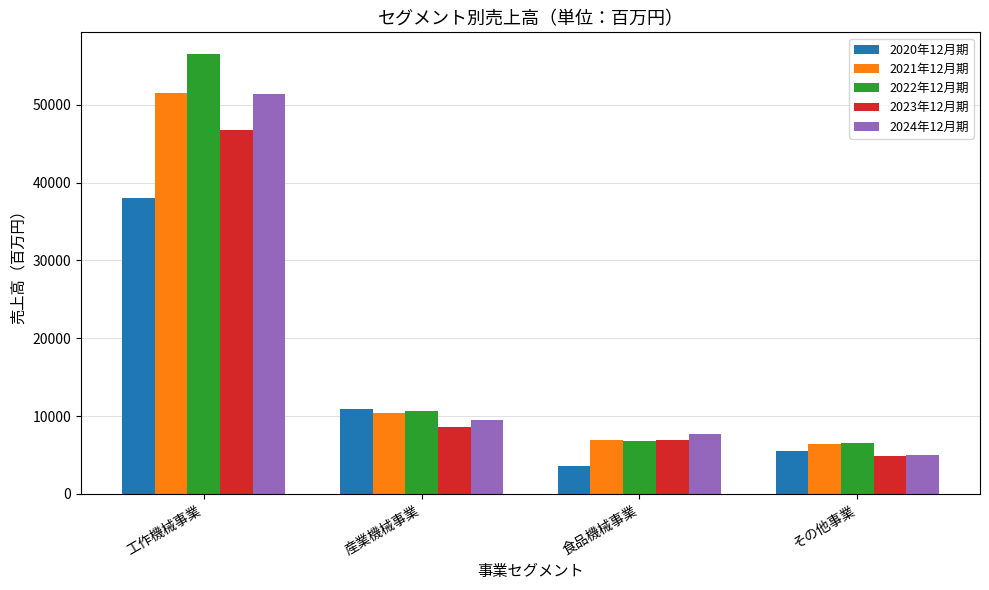

Reading left to right, list all the values displayed in this chart.

2020年12月期: 38024	10931	3585	5488
2021年12月期: 51485	10367	6884	6437
2022年12月期: 56492	10656	6813	6533
2023年12月期: 46706	8630	6902	4934
2024年12月期: 51355	9560	7695	5057